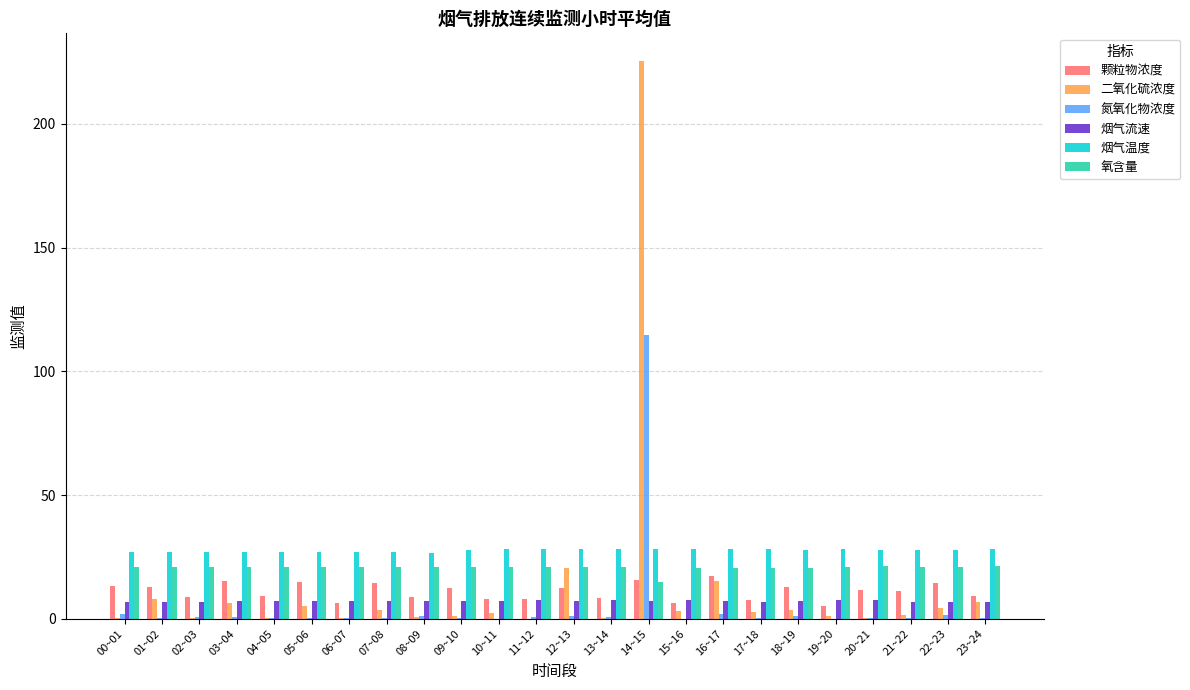

Is the value of 二氧化硫浓度 at 17~18 greater than the value of 烟气温度 at 18~19?

No